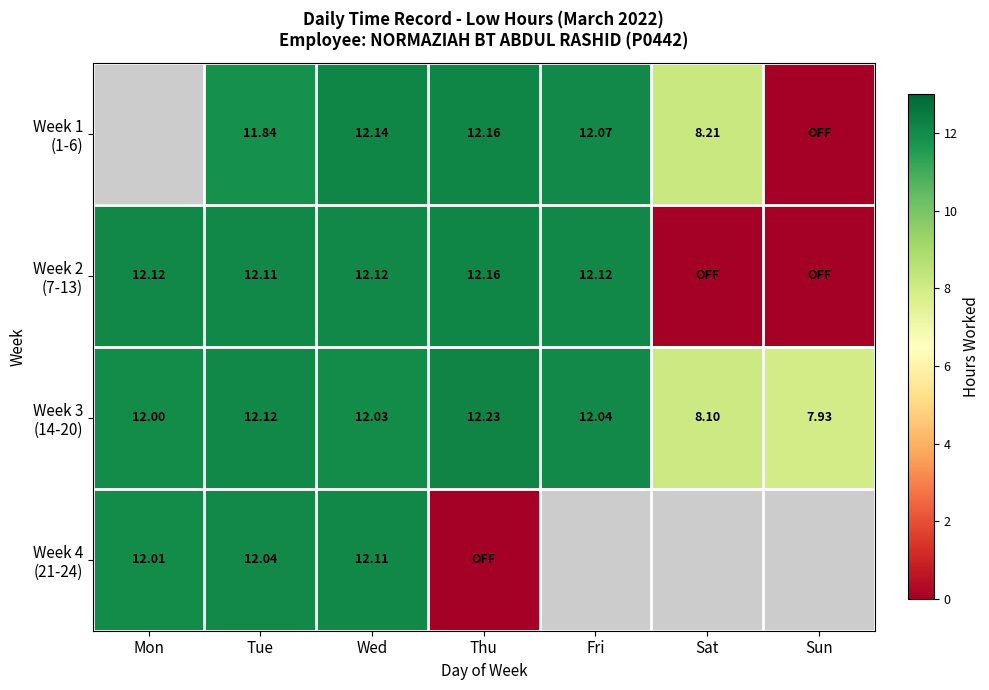

At which category is the sum across all series the highest?

Wed